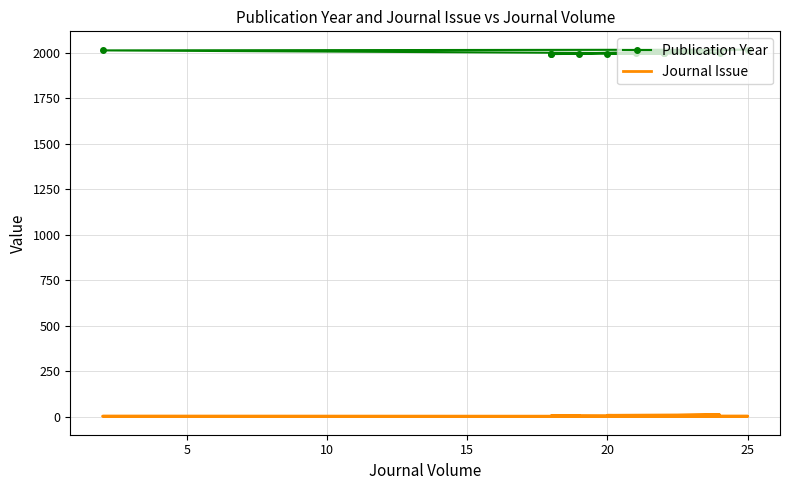

In Publication Year, how many points are lower than both neighbors (excluding endpoints)?

3